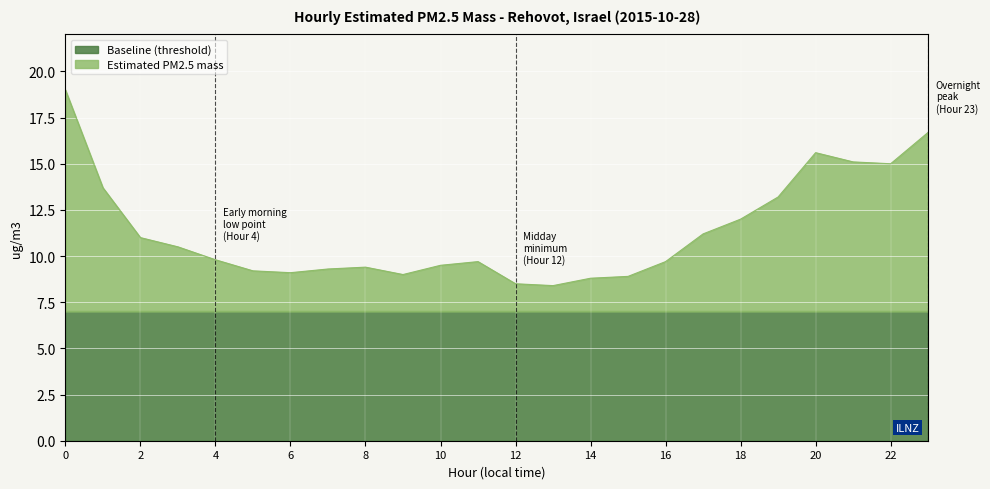

The value at 14 is 8.8. True or false?

True